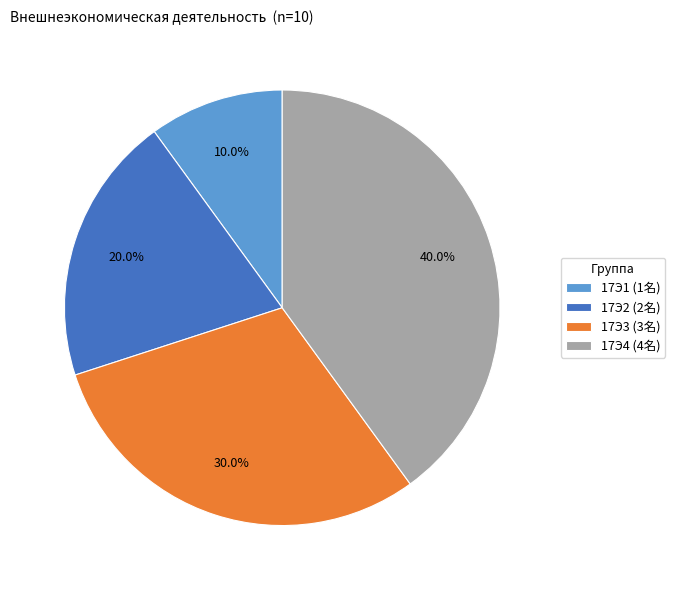

Between 17Э1 (1名) and 17Э2 (2名), which is larger?

17Э2 (2名)